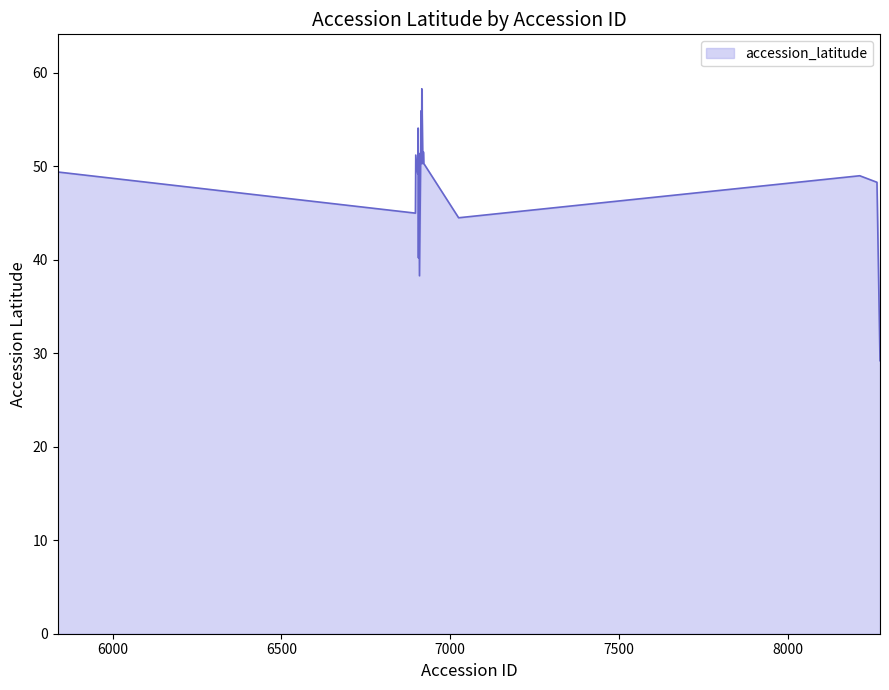

What is the maximum value shown in the chart?

58.3